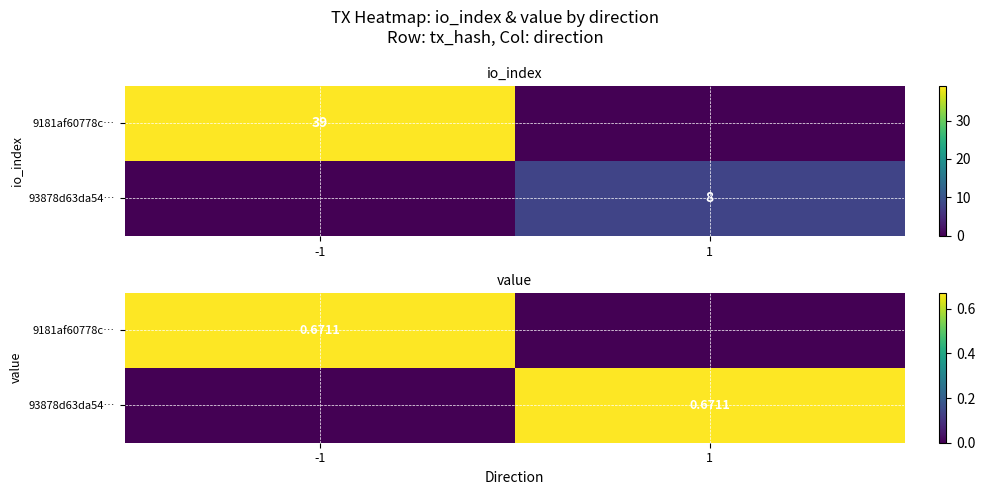

What is the difference between the maximum and minimum values in the 9181af60778c… series?

0.7